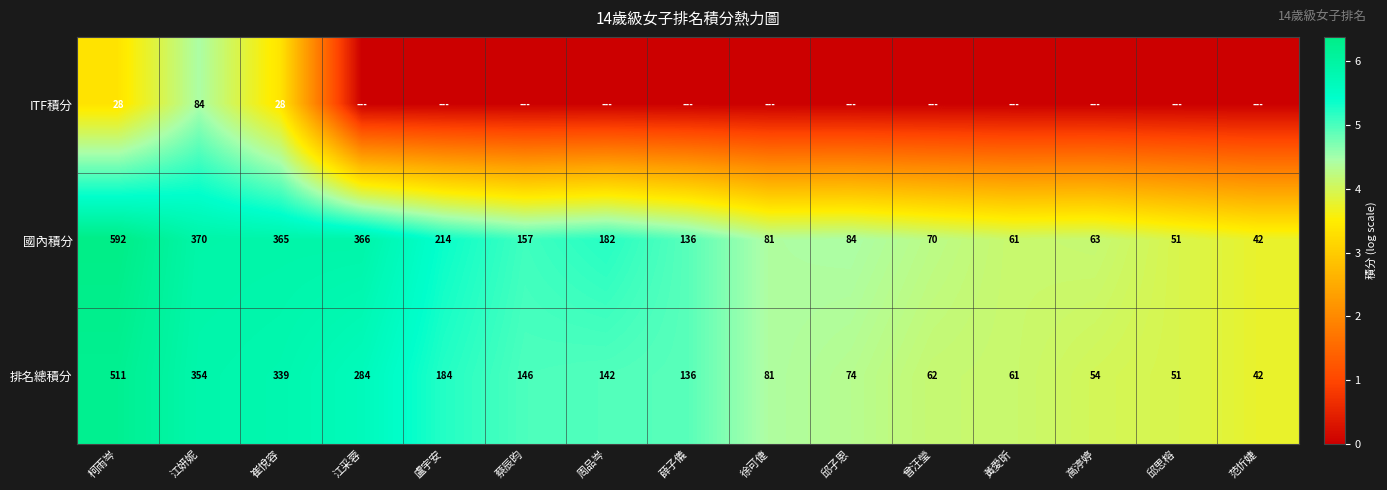

Where is 國內積分 nearest to the value 317?

崔悅容